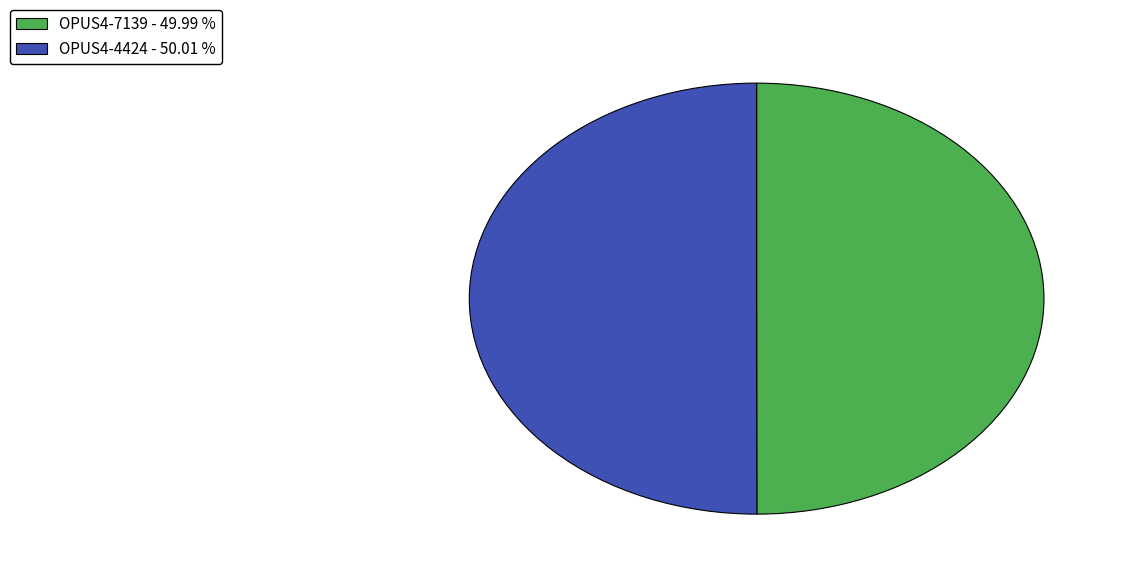

Approximately how many times larger is the value at OPUS4-7139 - 49.99 % compared to OPUS4-4424 - 50.01 %?

1.0